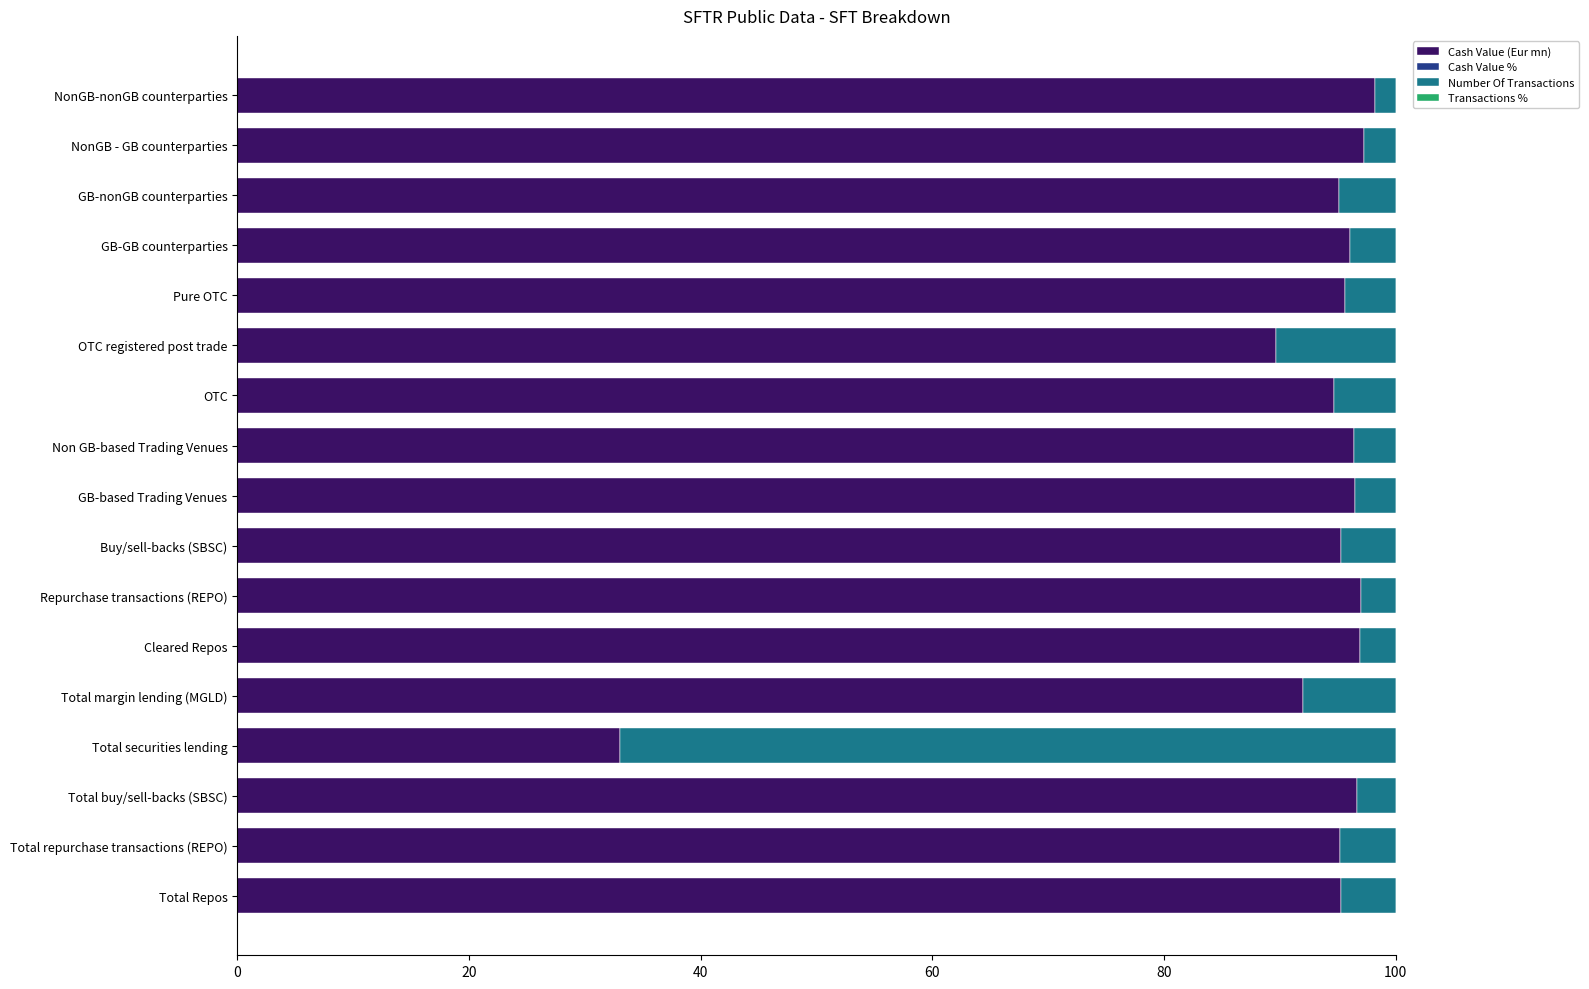

Where is Cash Value (Eur mn) nearest to the value 65?

OTC registered post trade